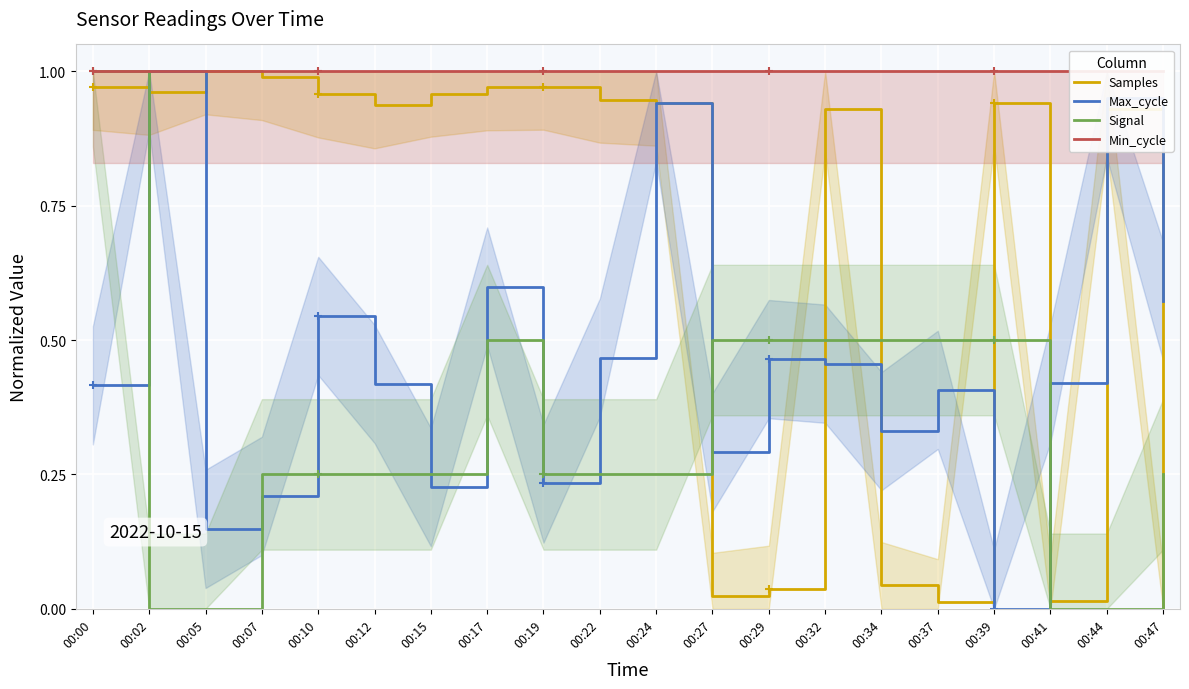

How many lines are shown in the chart?

4